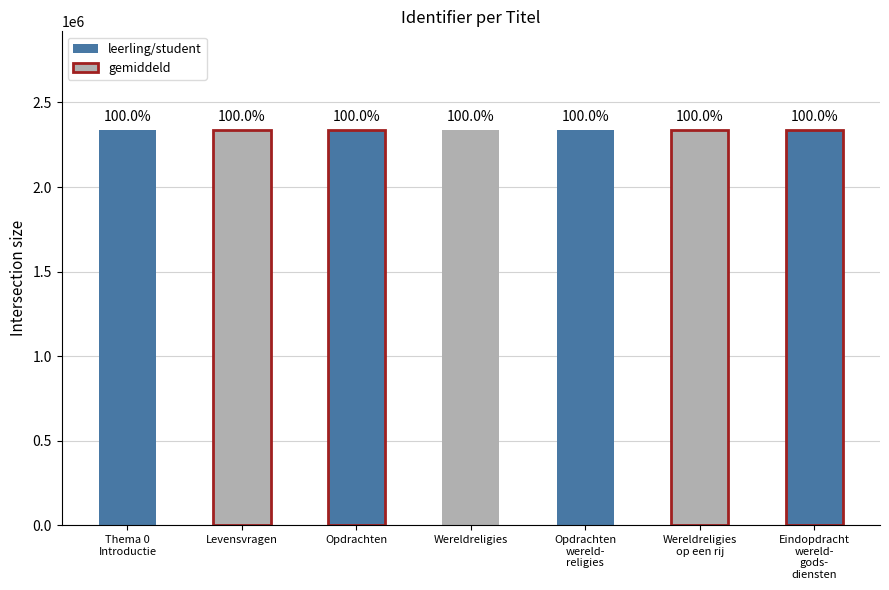

At which label is the value closest to 2335949?

Opdrachten
wereld-
religies